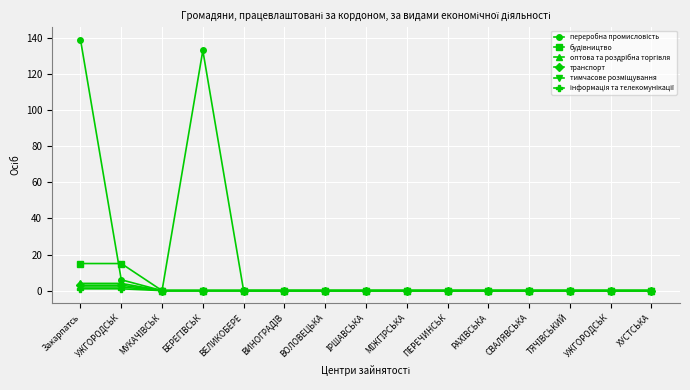

Is it true that переробна промисловість equals 133 at БЕРЕГІВСЬК?

True